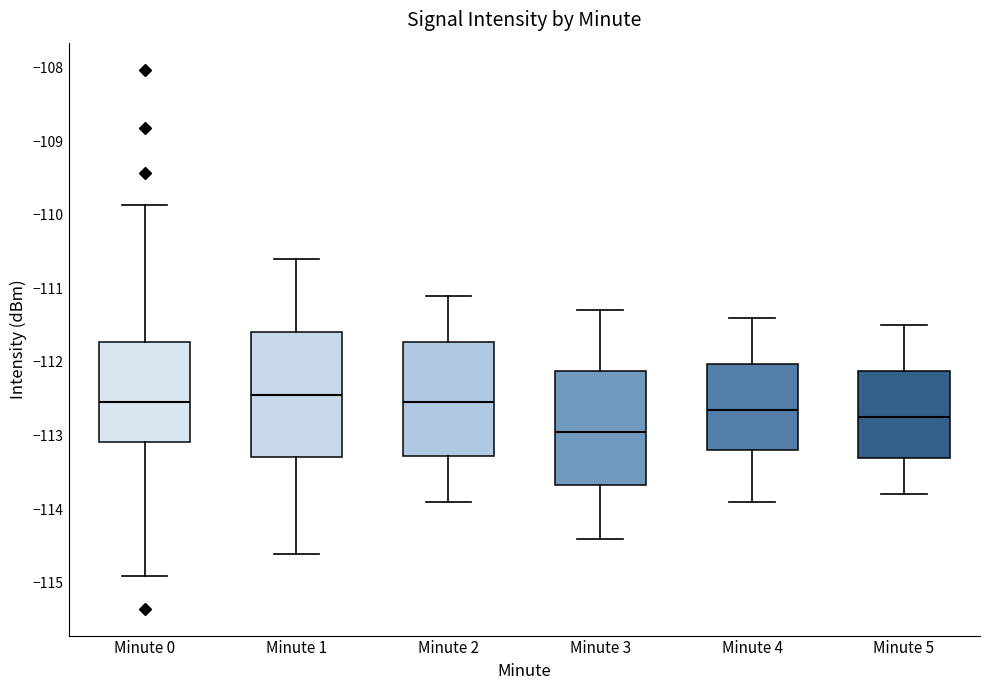

Reading left to right, transcribe this box plot: for each box, give where its median line is, the range the box spans, and where its two whiskers end, as read against the y-axis. The values are not printed on the chart, so give them approximately, as read against the axis.

Minute 0: median -112.5, box -113.1 to -111.7, whiskers -114.9 to -109.9
Minute 1: median -112.4, box -113.3 to -111.6, whiskers -114.6 to -110.6
Minute 2: median -112.5, box -113.3 to -111.7, whiskers -113.9 to -111.1
Minute 3: median -112.9, box -113.7 to -112.1, whiskers -114.4 to -111.3
Minute 4: median -112.6, box -113.2 to -112.0, whiskers -113.9 to -111.4
Minute 5: median -112.7, box -113.3 to -112.1, whiskers -113.8 to -111.5